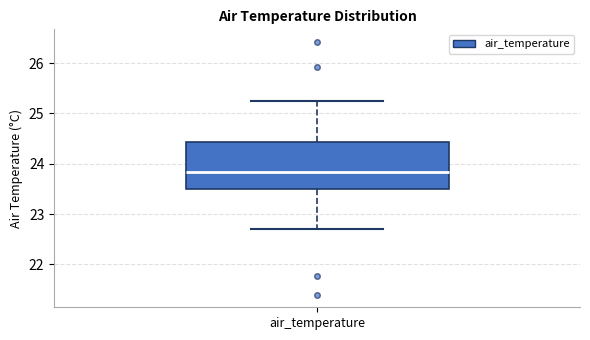

Transcribe this box plot: give where the median line is, the range the box spans, and where the two whiskers end, as read against the y-axis. The values are not printed on the chart, so give them approximately, as read against the axis.

median 23.8, box 23.5 to 24.4, whiskers 22.7 to 25.3